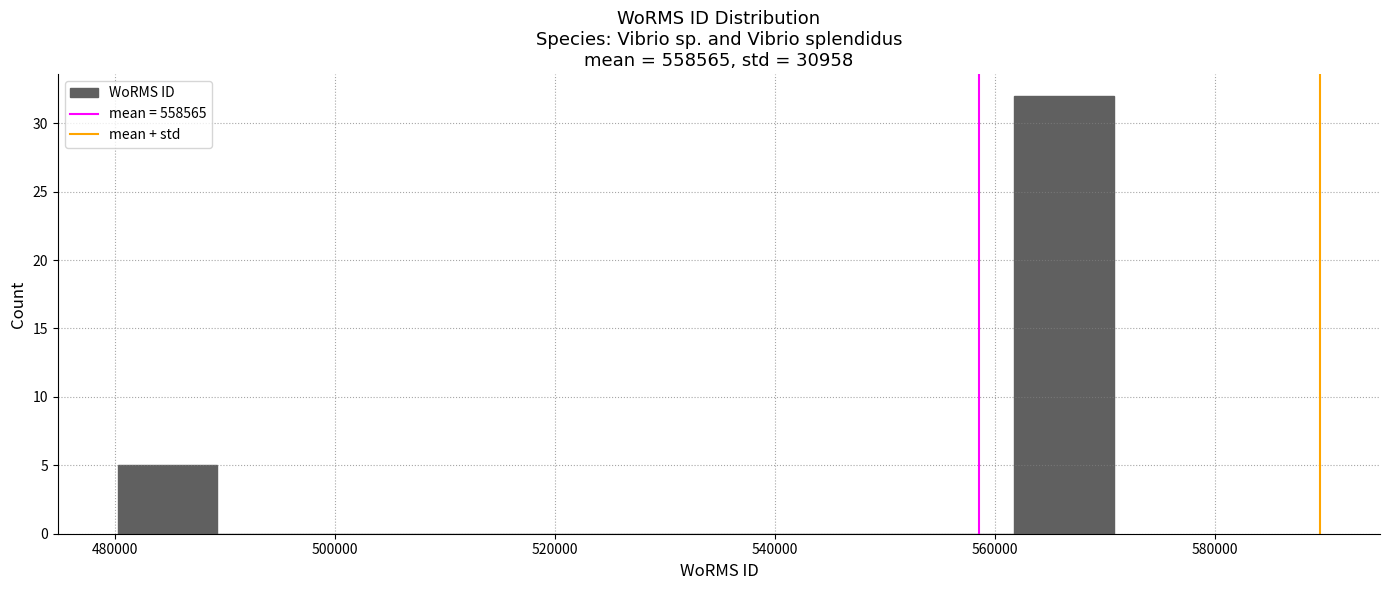

Reading left to right, transcribe this chart: for each bar, give the range it covers on the x-axis and its height. Neither the bar edges nor the heights are printed on the chart, so give them approximately, as read against the axes.

480000 to 490000: 5
490000 to 498000: 0
498000 to 508000: 0
508000 to 516000: 0
516000 to 526000: 0
526000 to 534000: 0
534000 to 544000: 0
544000 to 552000: 0
552000 to 562000: 0
562000 to 570000: 32